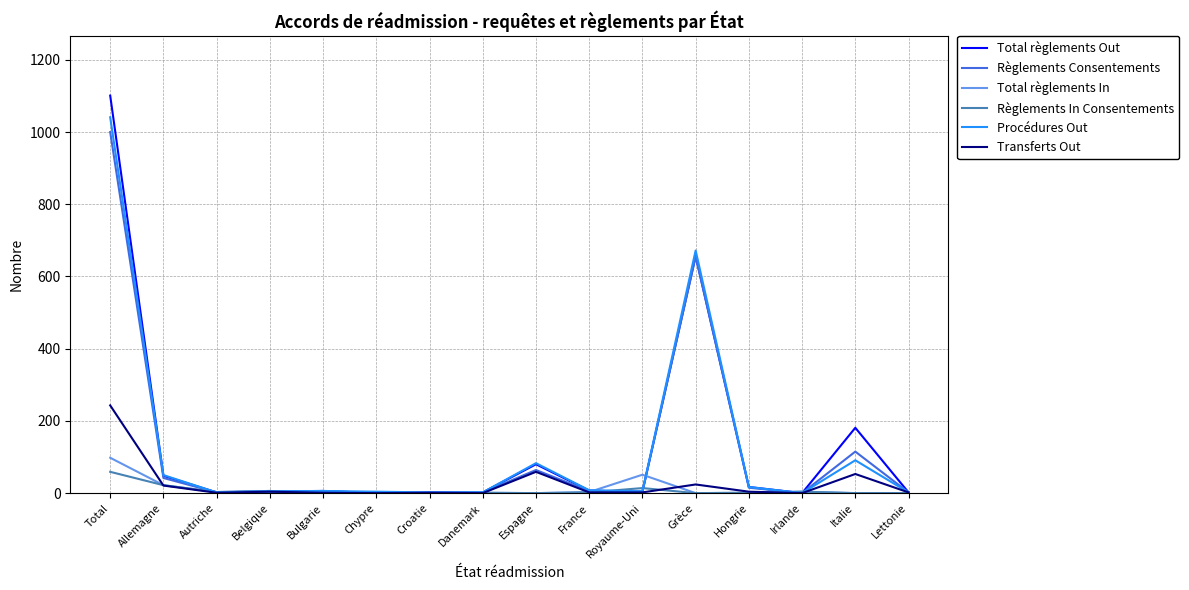

What is the spread (max minus min) of values at Lettonie?

2